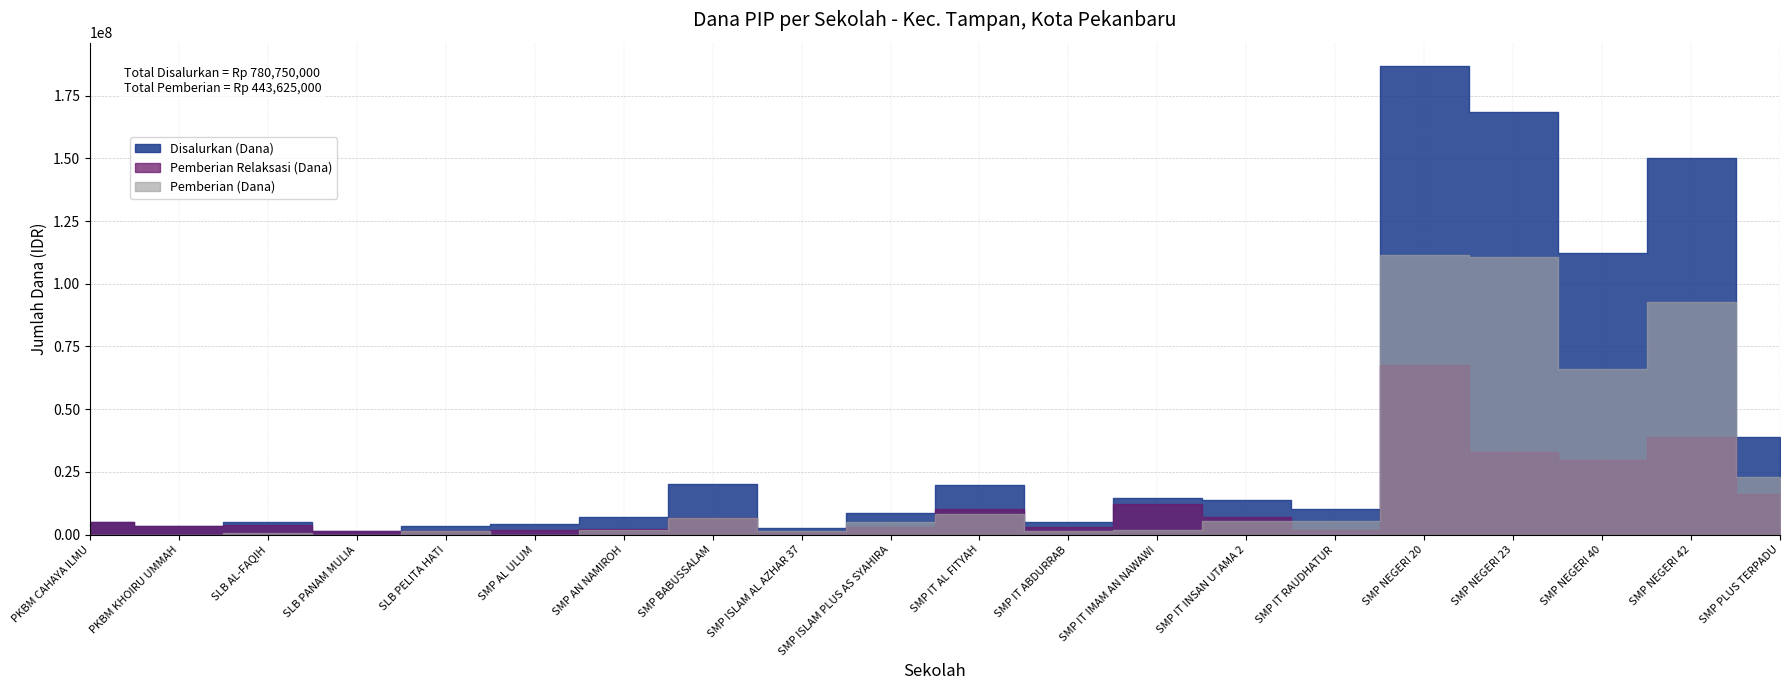

What is the maximum value shown in the chart?

186750000